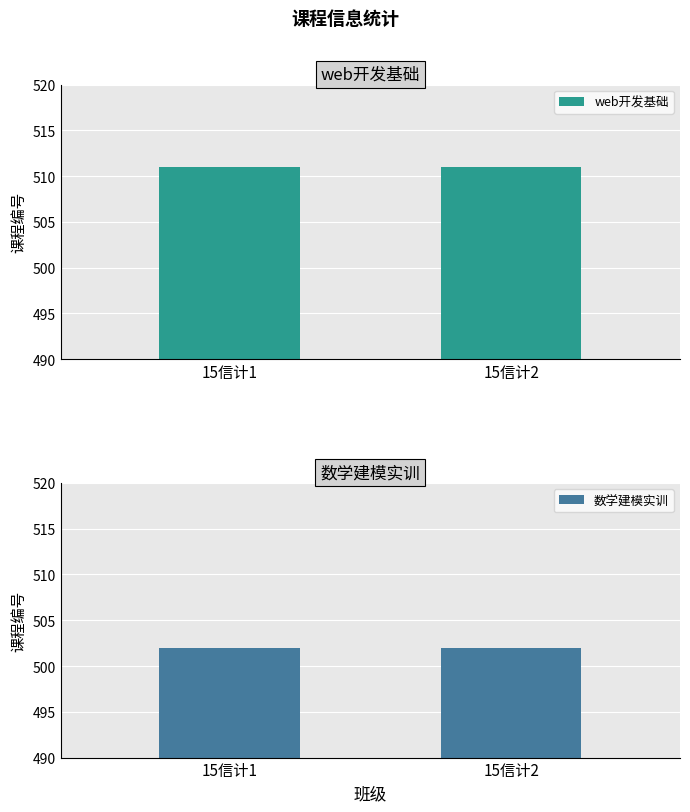

What is the value of the 数学建模实训 bar at the 1st from the left?

502